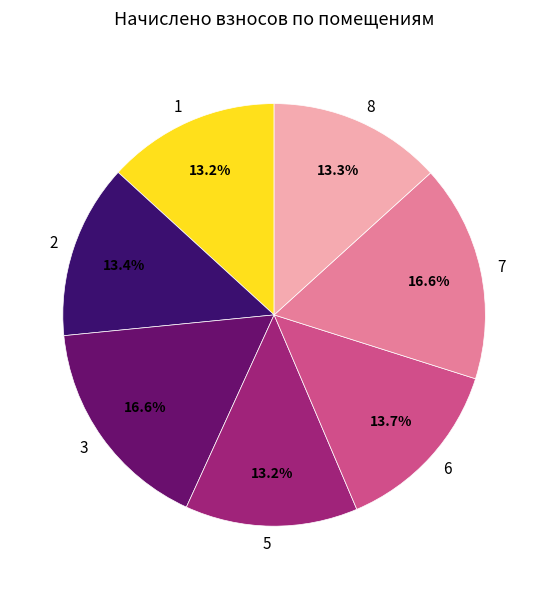

What percentage is NOT represented by 6?

86.3%